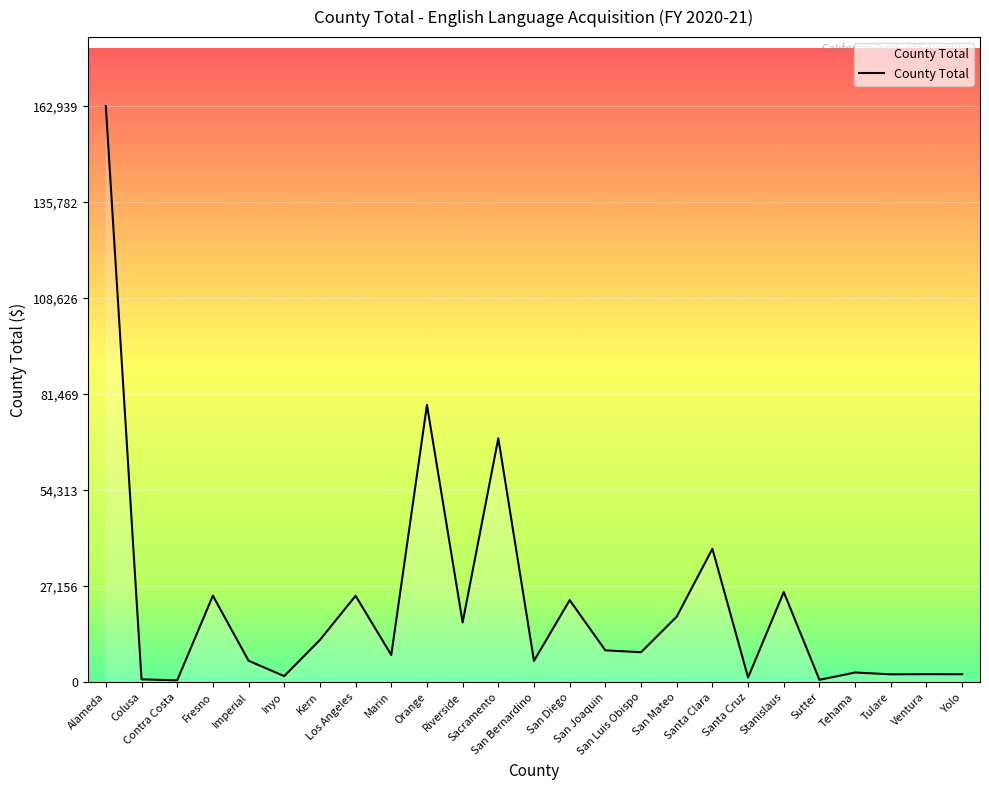

Read the value at Tehama, to the nearest 100.

2700